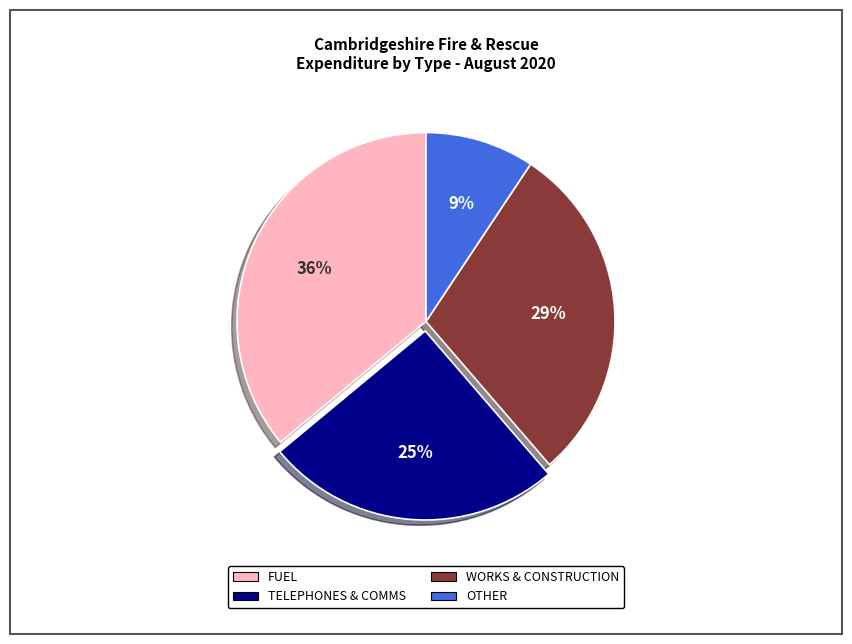

To the nearest percent, what is the difference between the largest and smallest slice percentages?

27%